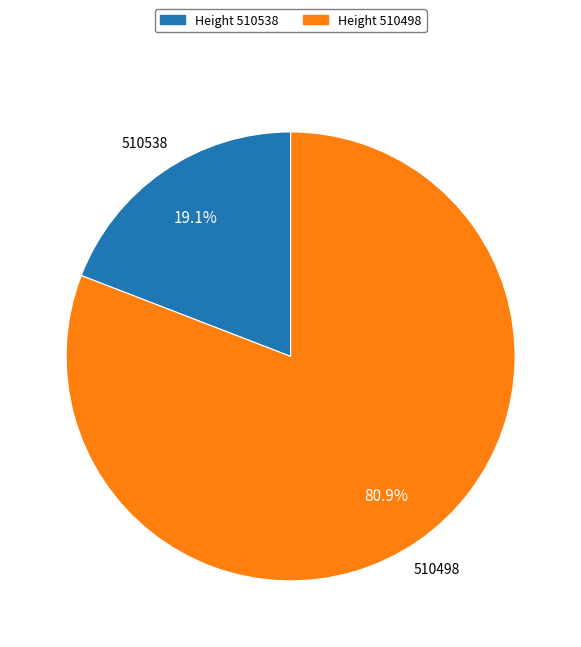

Count the number of slices in the pie.

2